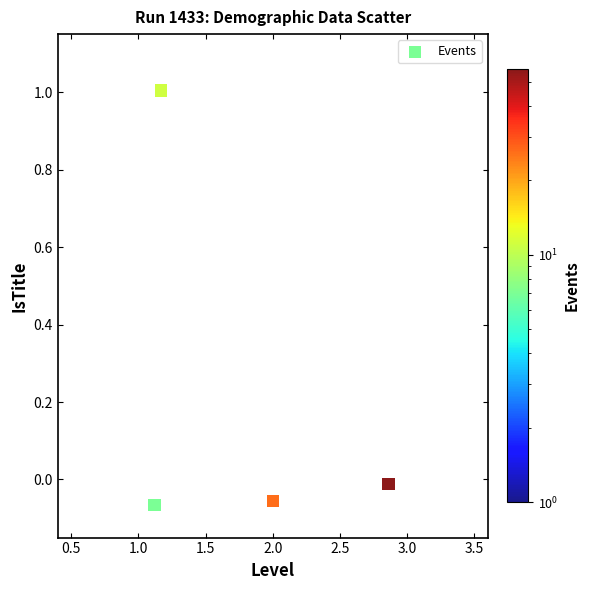

What is the average X value?

1.8